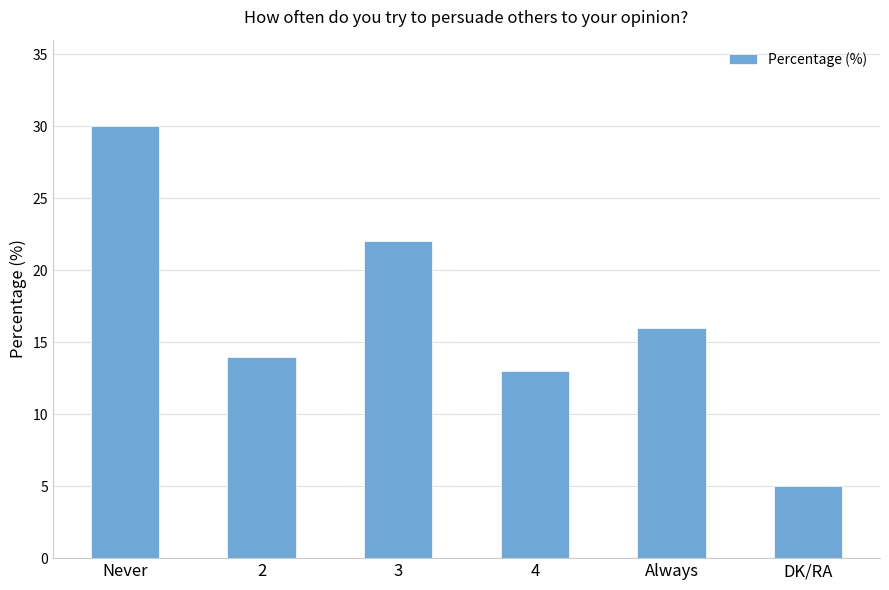

At which label does the data first exceed 16?

Never